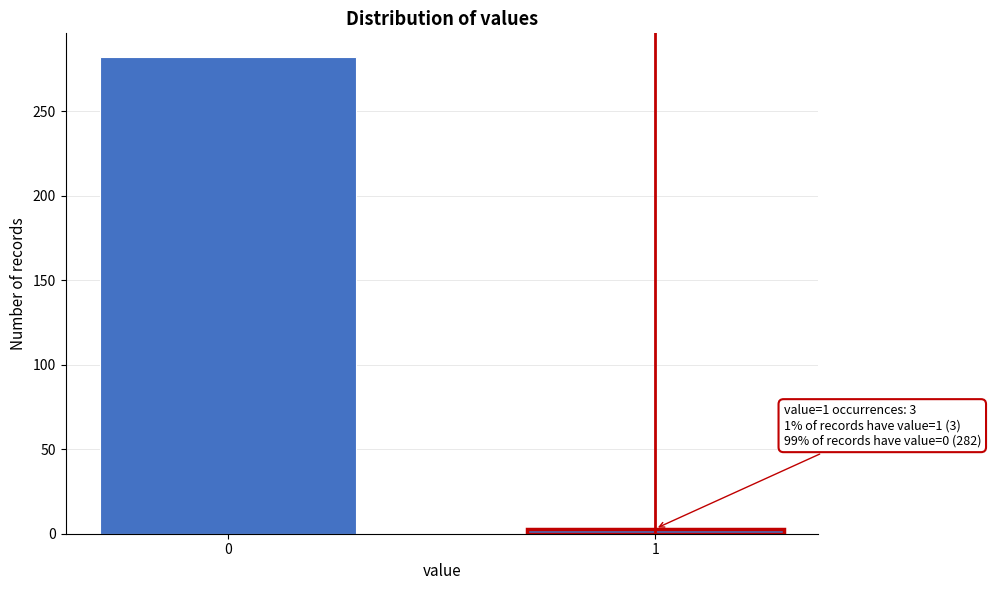

Reading right to left, what are all the values shown in this chart?

1=3	0=282